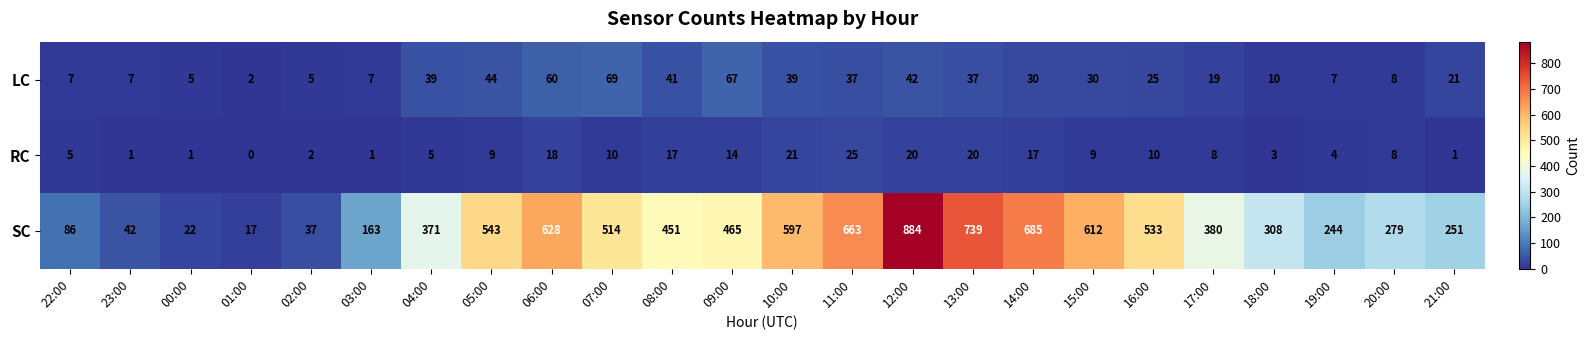

Read the LC value at 02:00, to the nearest 5.

5